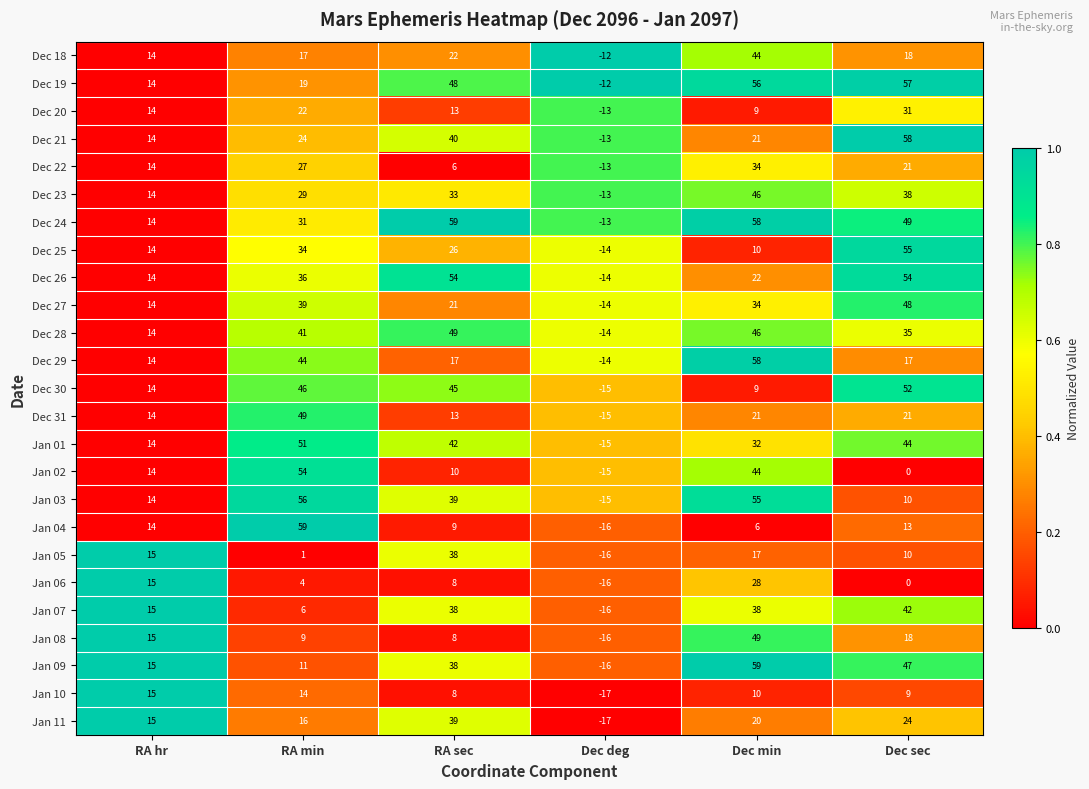

What is the sum of the Jan 04 values at RA hr and RA min?

73